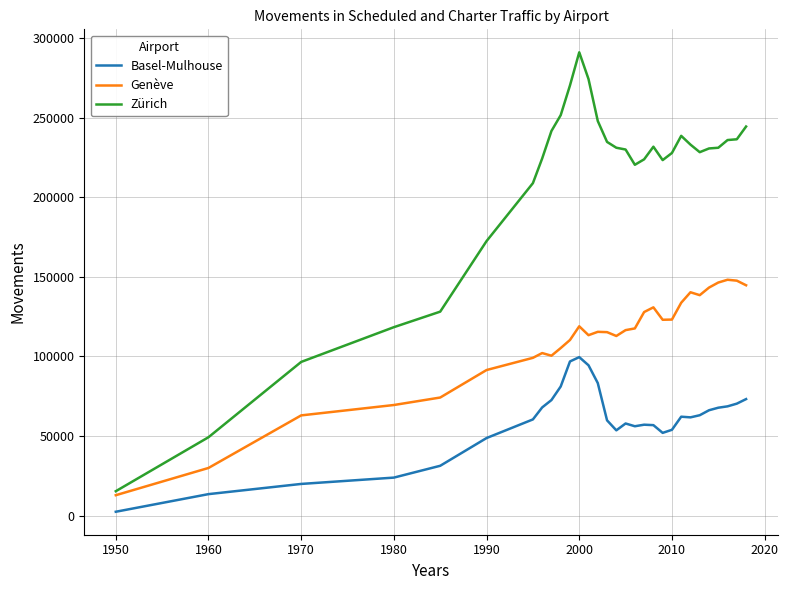

How many values in the Basel-Mulhouse series are below 61754?

15